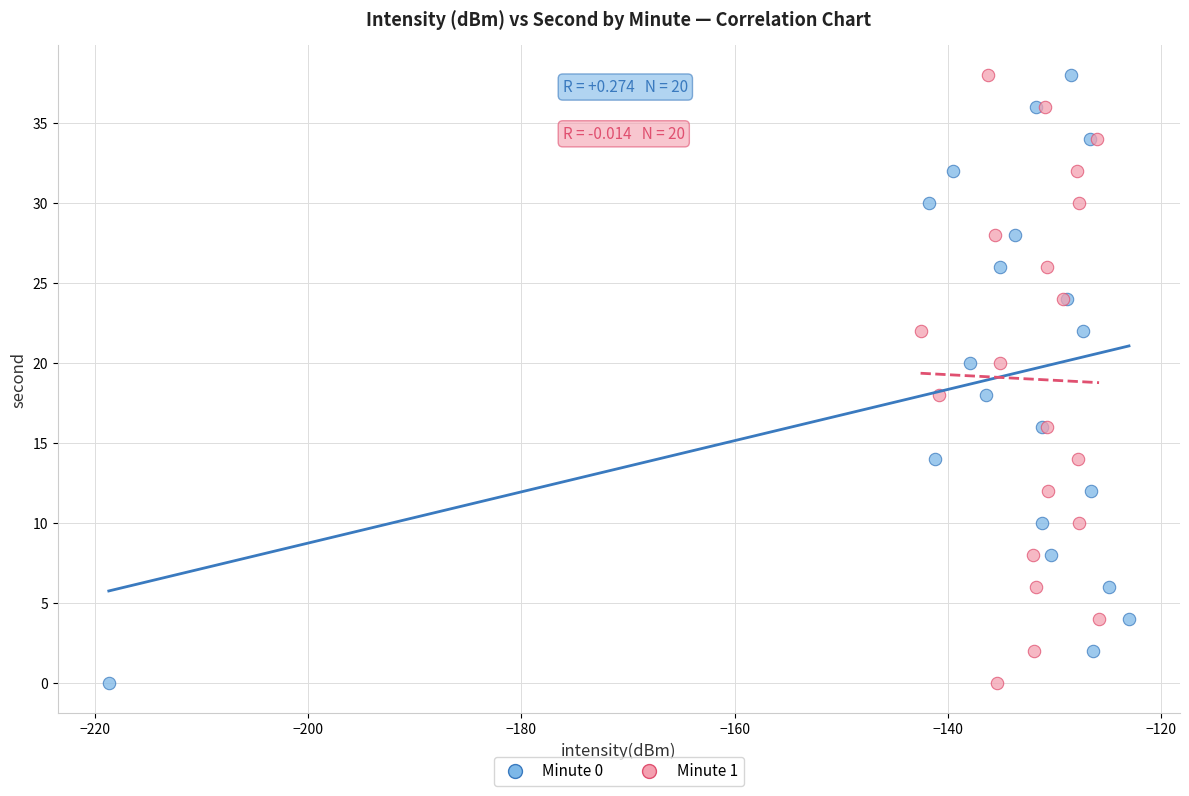

What are all the series names shown in the legend?

Minute 0, Minute 1